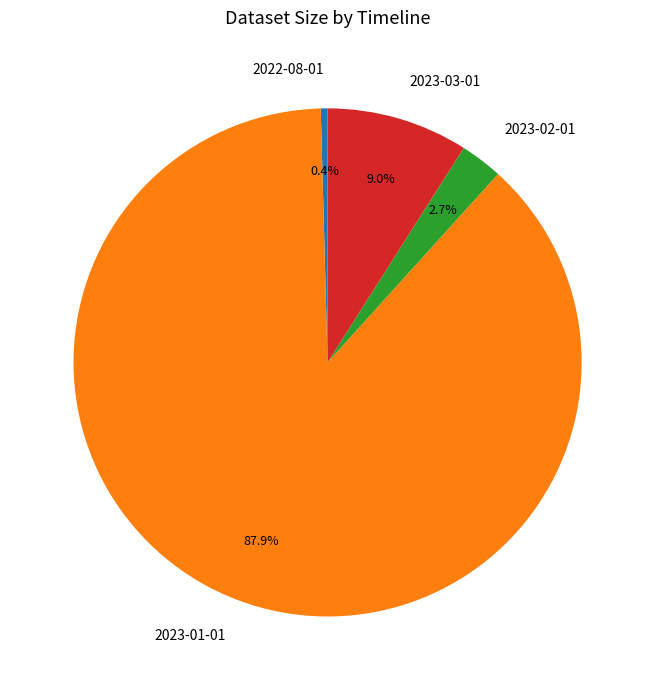

What is the smallest slice in the pie chart?

2022-08-01